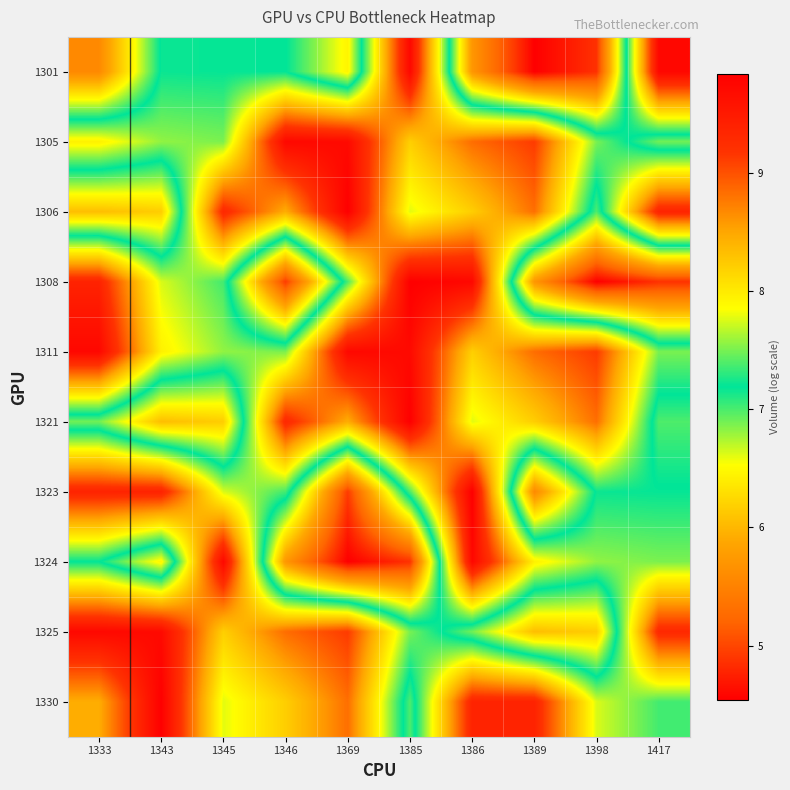

How many distinct data groups are displayed?

10